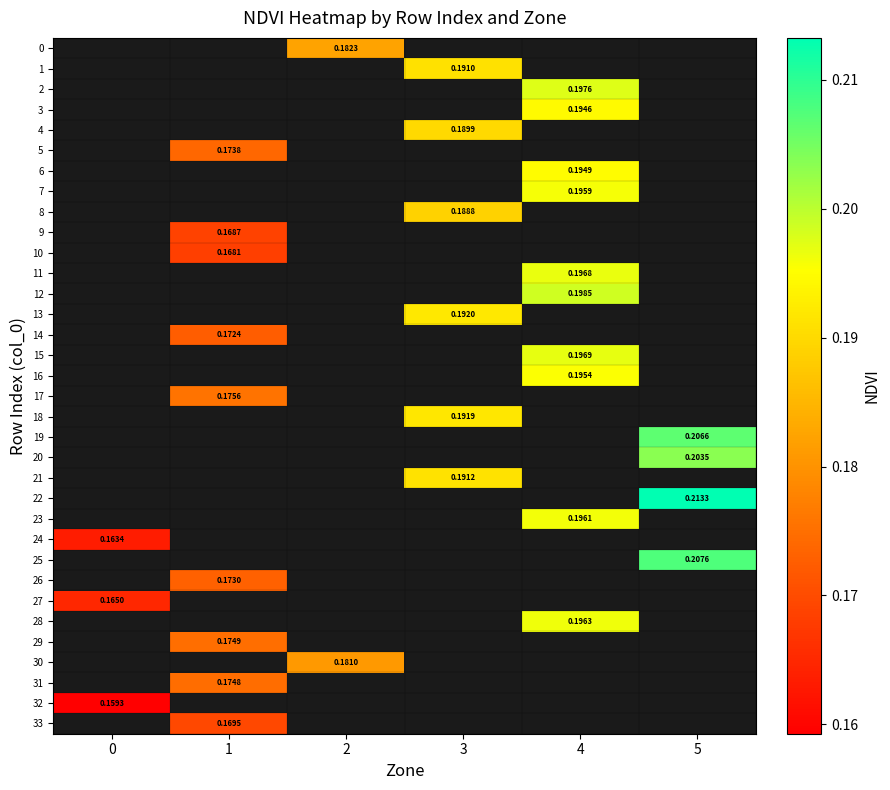

Between 3 and 2, which is larger?

2